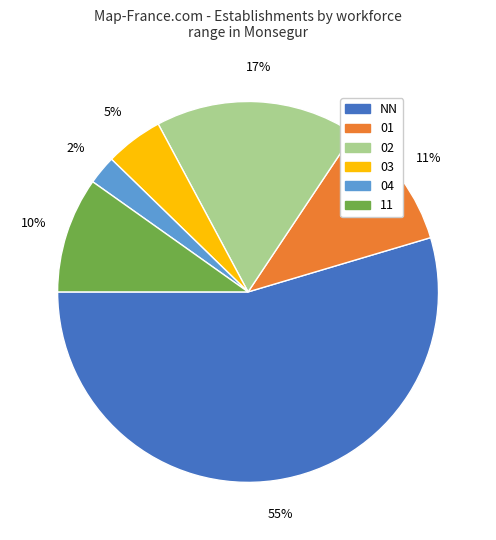

What percentage is the 01 slice, to the nearest percent?

11%